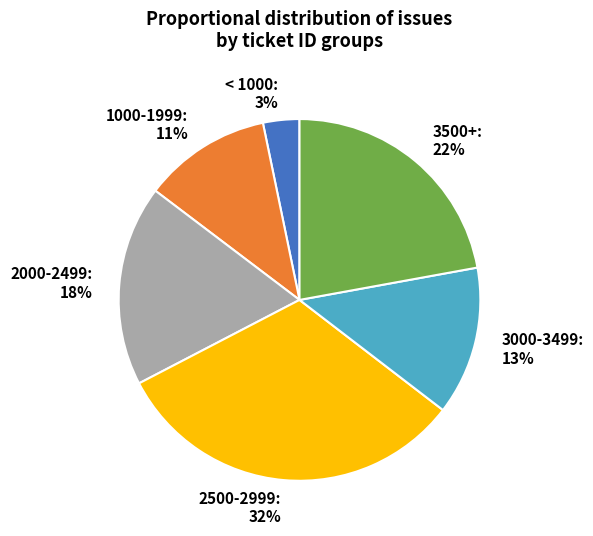

To the nearest percent, what portion does 2000-2499 represent?

18%